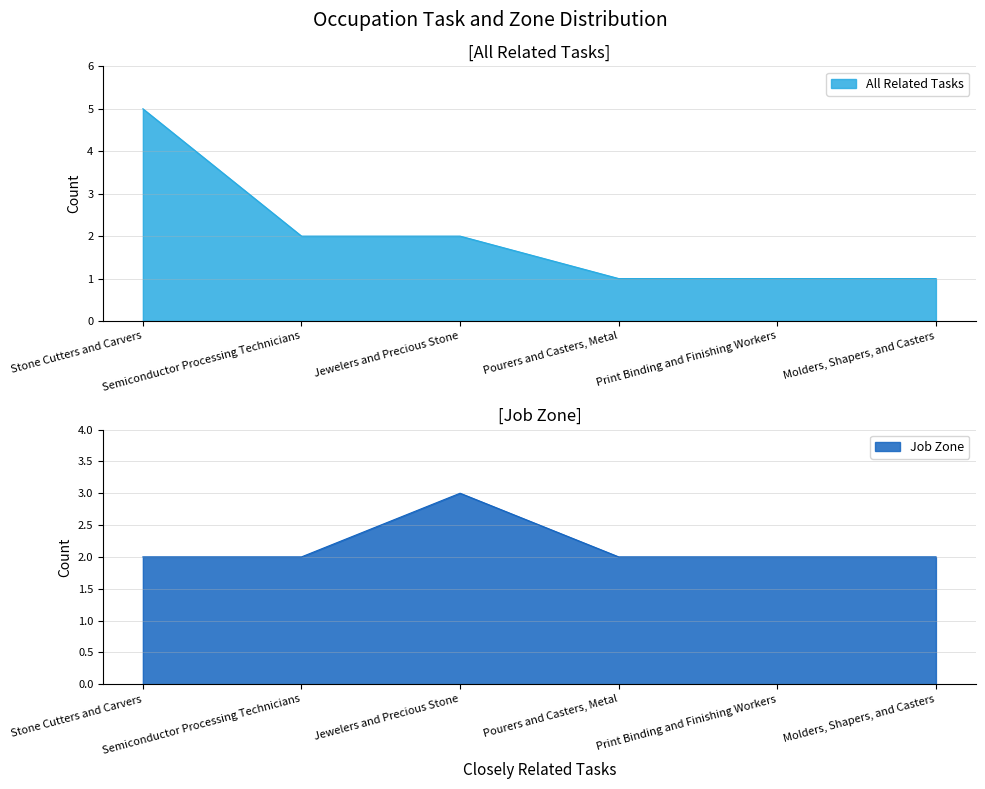

True or false: All Related Tasks and Job Zone cross at least once.

False